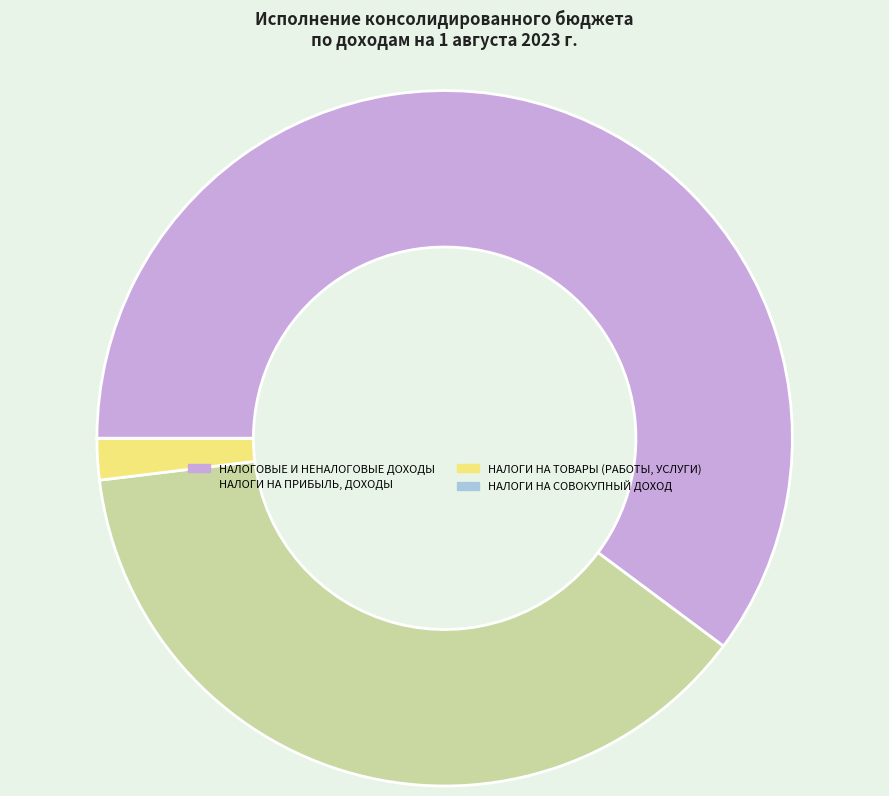

Do НАЛОГИ НА ТОВАРЫ (РАБОТЫ, УСЛУГИ) and НАЛОГИ НА ПРИБЫЛЬ, ДОХОДЫ together represent more than half of the pie?

No